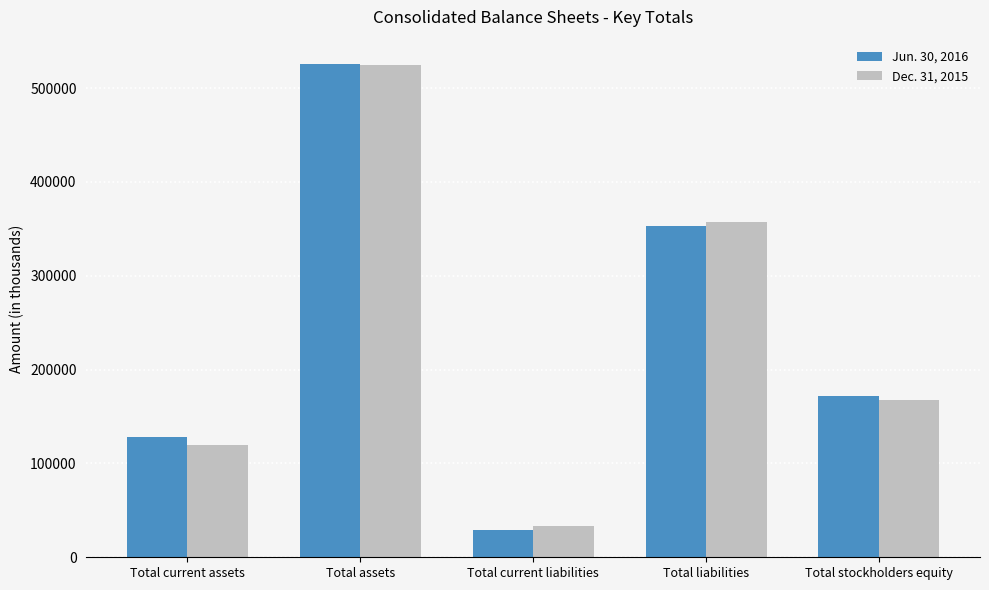

What is the lowest value of the Jun. 30, 2016 series?

29593